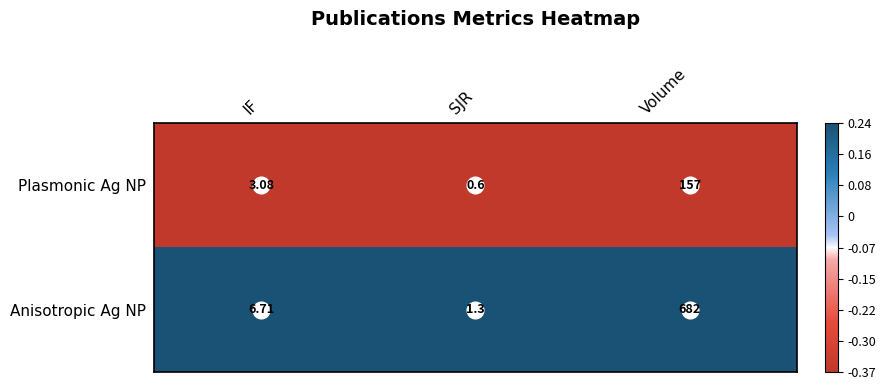

Which series has the largest range (max minus min)?

Anisotropic Ag NP